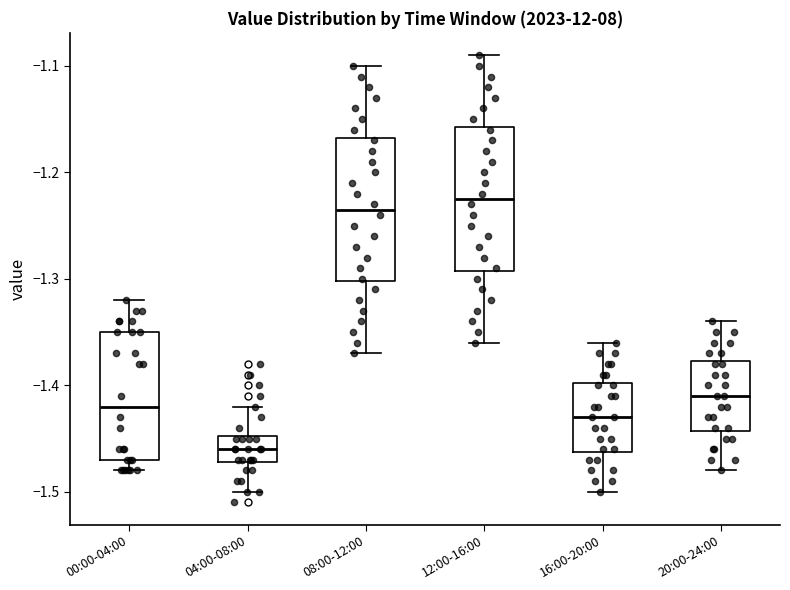

Reading left to right, transcribe this box plot: for each box, give where its median line is, the range the box spans, and where its two whiskers end, as read against the y-axis. The values are not printed on the chart, so give them approximately, as read against the axis.

00:00-04:00: median -1.42, box -1.47 to -1.35, whiskers -1.48 to -1.32
04:00-08:00: median -1.46, box -1.47 to -1.45, whiskers -1.50 to -1.42
08:00-12:00: median -1.23, box -1.30 to -1.17, whiskers -1.37 to -1.10
12:00-16:00: median -1.22, box -1.29 to -1.16, whiskers -1.36 to -1.09
16:00-20:00: median -1.43, box -1.46 to -1.40, whiskers -1.50 to -1.36
20:00-24:00: median -1.41, box -1.44 to -1.38, whiskers -1.48 to -1.34